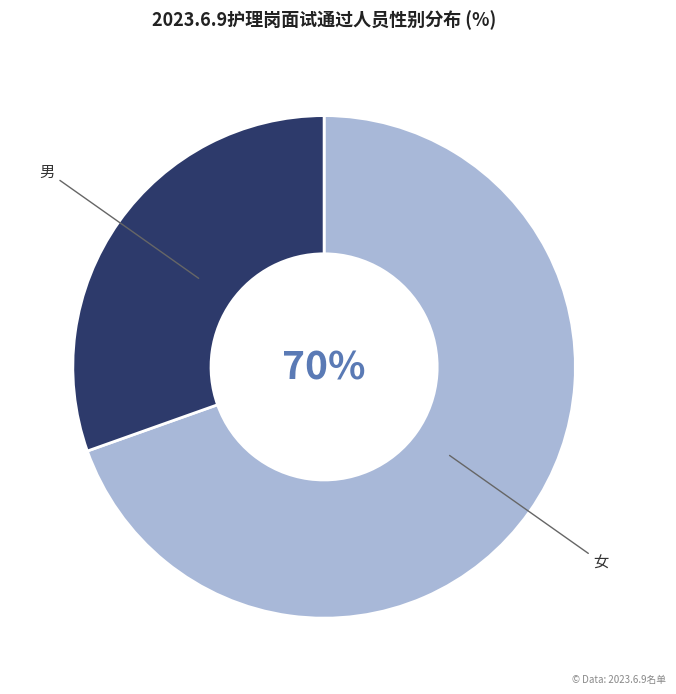

Rank the categories by value from highest to lowest.

女, 男